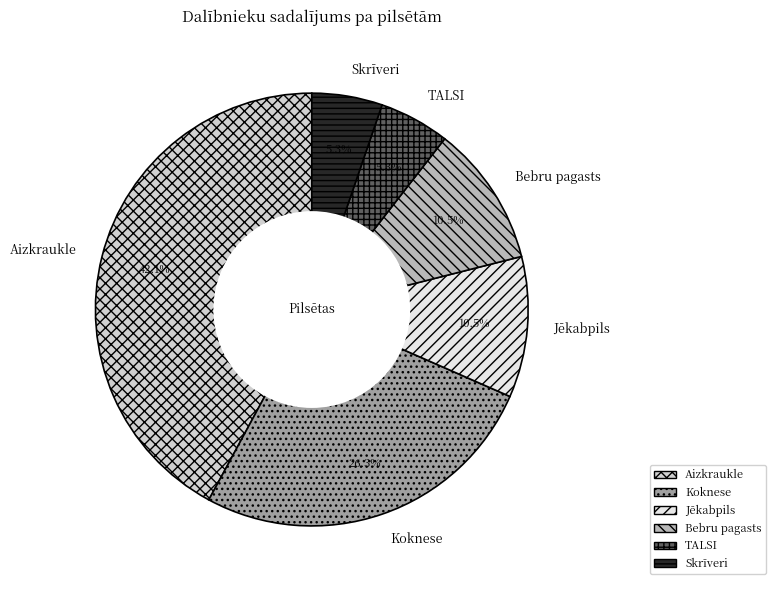

What is the largest slice in the pie chart?

Aizkraukle